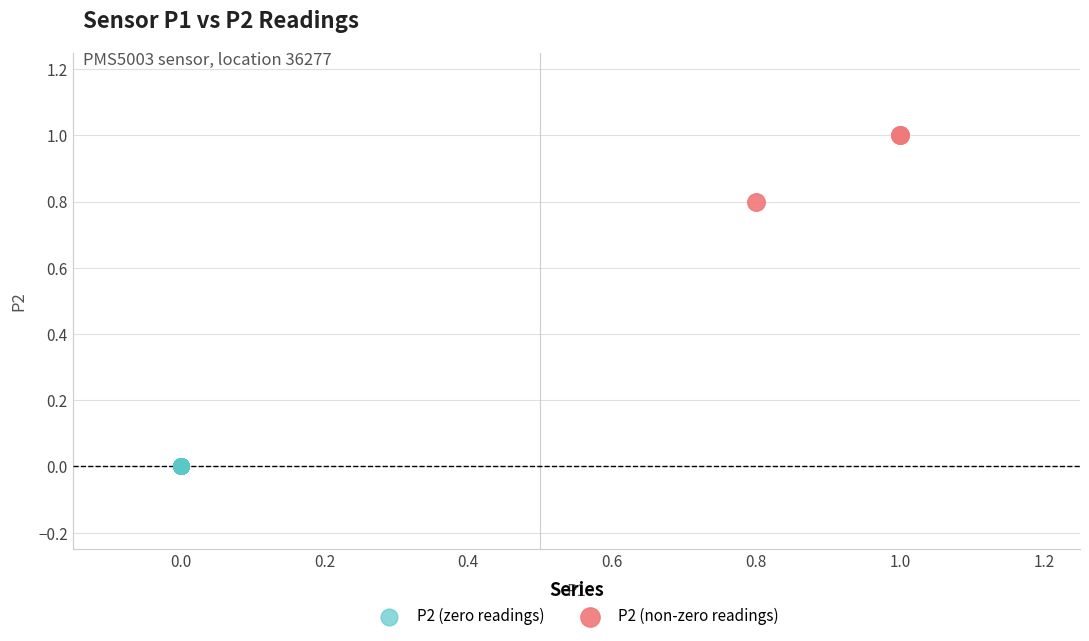

Which series contains the lowest Y value?

P2 (zero readings)